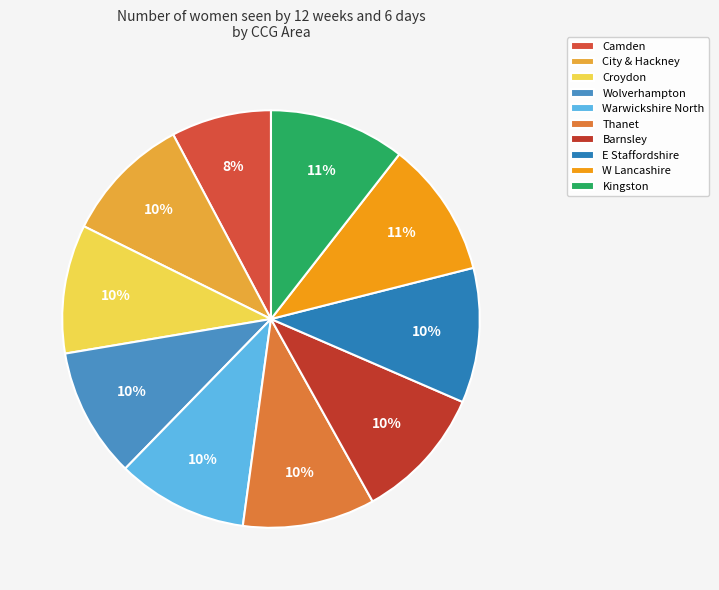

How many segments does this pie chart have?

10